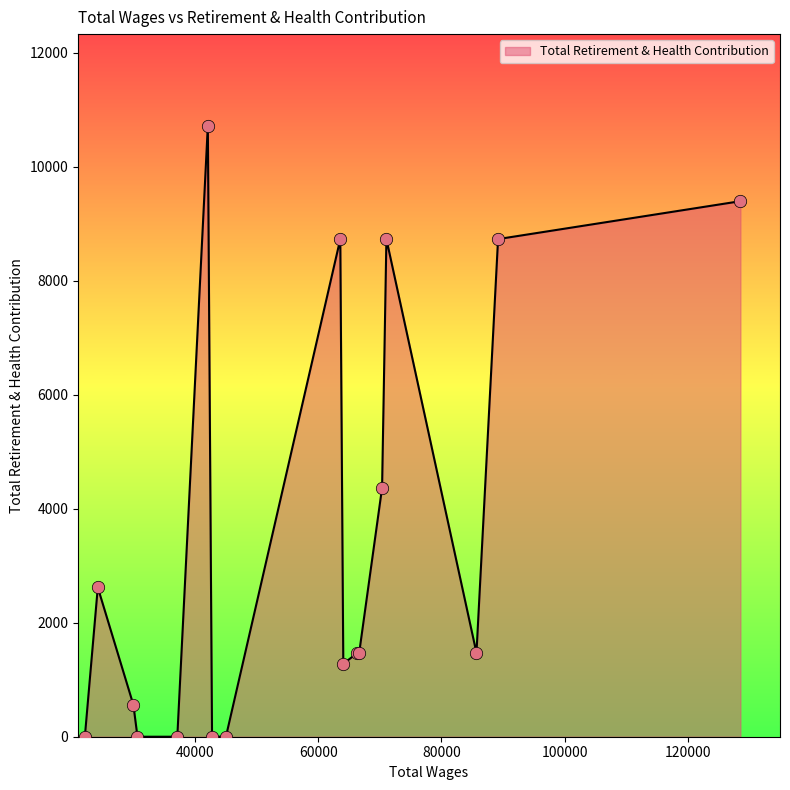

What is the difference between the maximum and minimum values?

10717